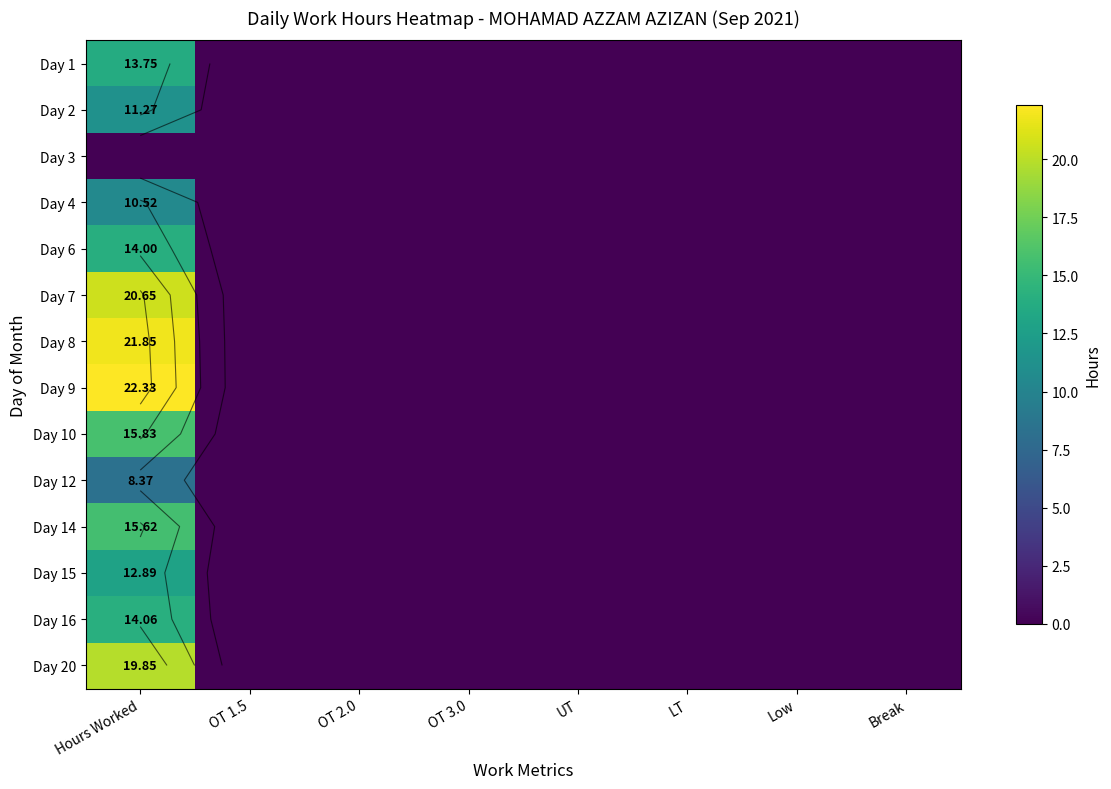

What is the greatest value displayed?

22.3